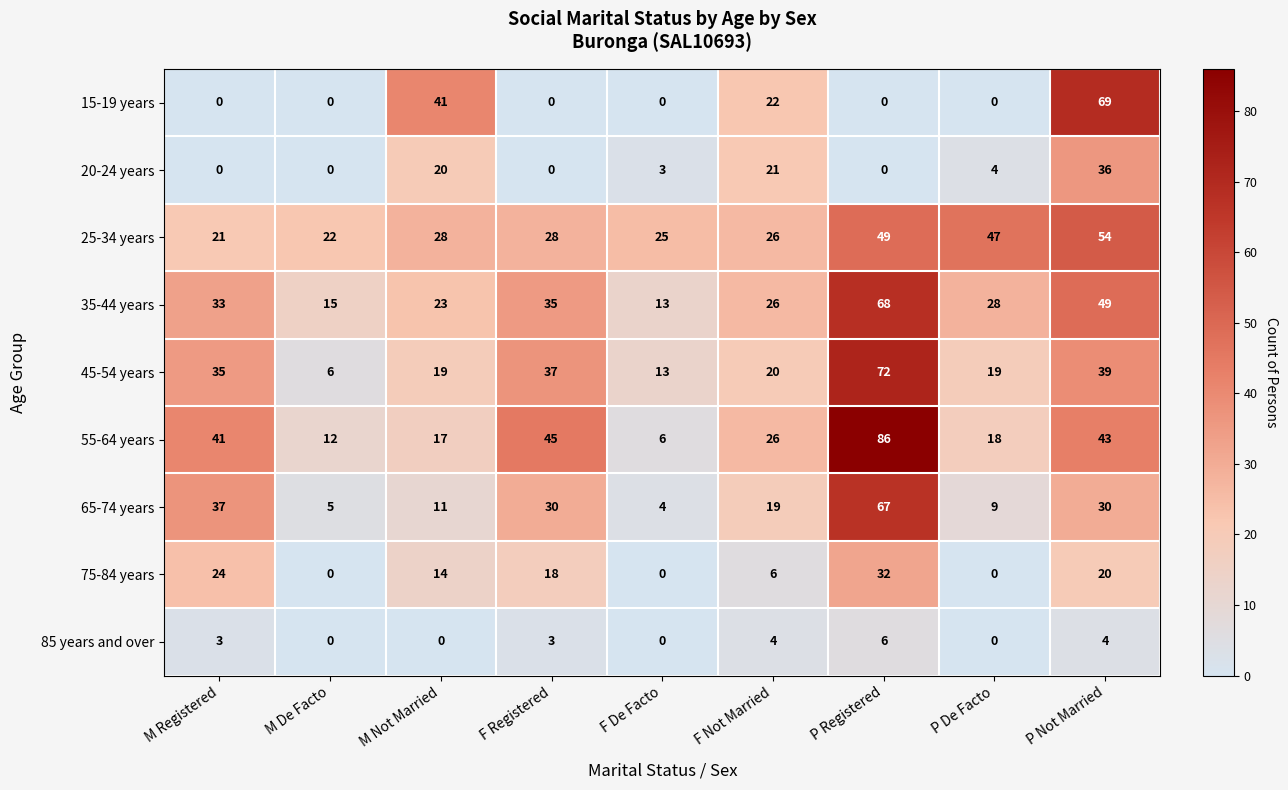

Which label corresponds to the largest value in the chart?

P Registered